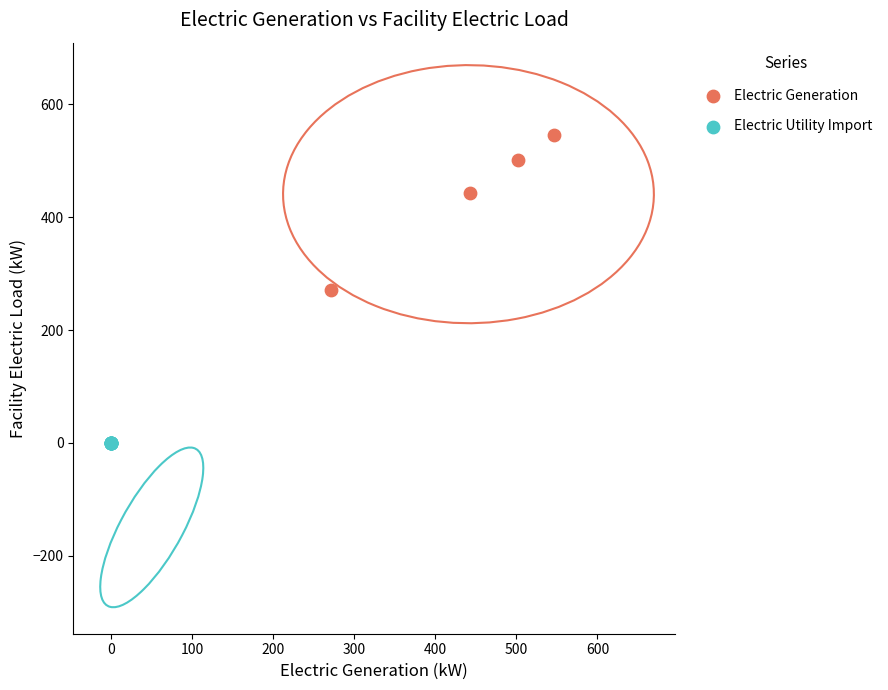

Which series reaches the maximum Y coordinate?

Electric Generation